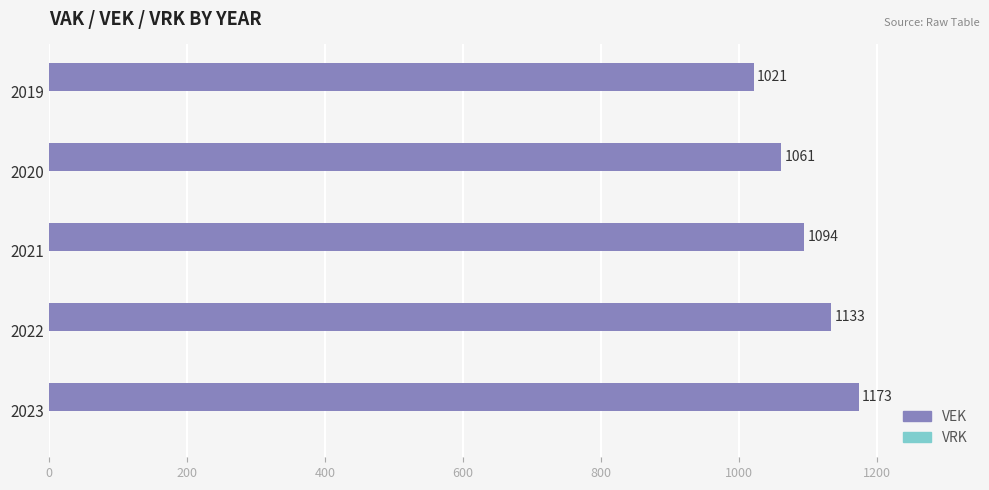

Reading top to bottom, transcribe all the data shown in this chart.

1021	1061	1094	1133	1173